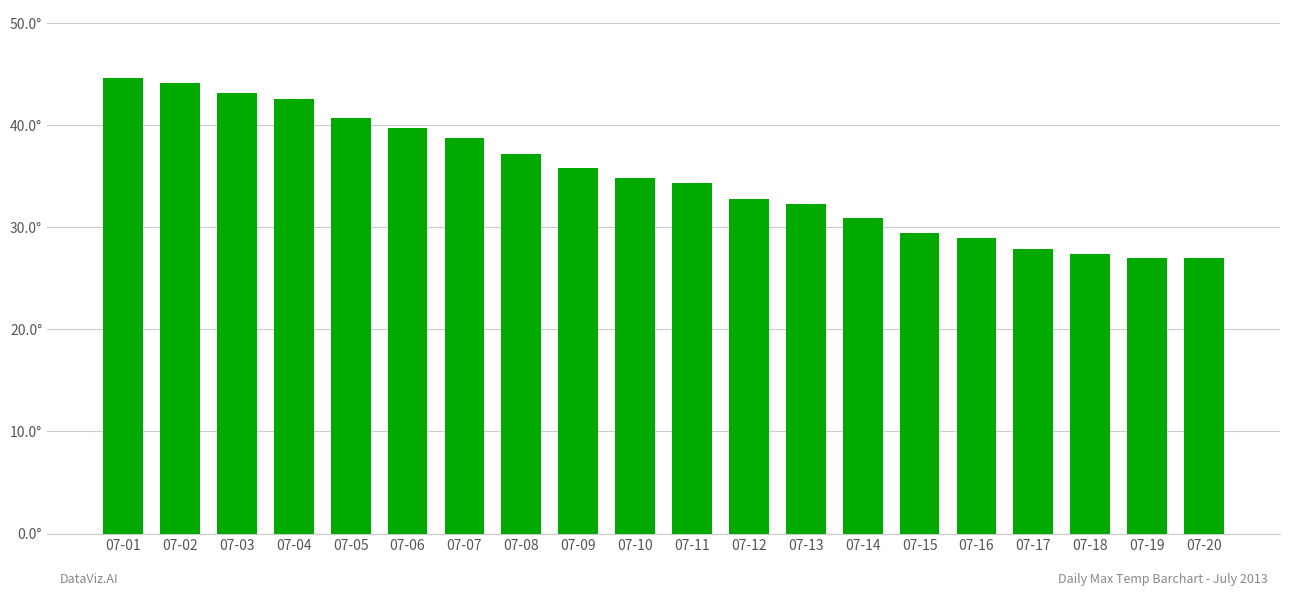

Between 07-05 and 07-07, which is larger?

07-05